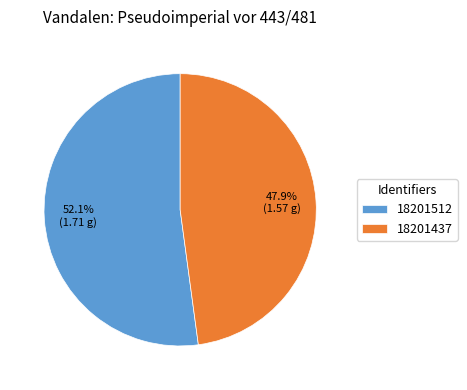

How many slices are in this pie chart?

2